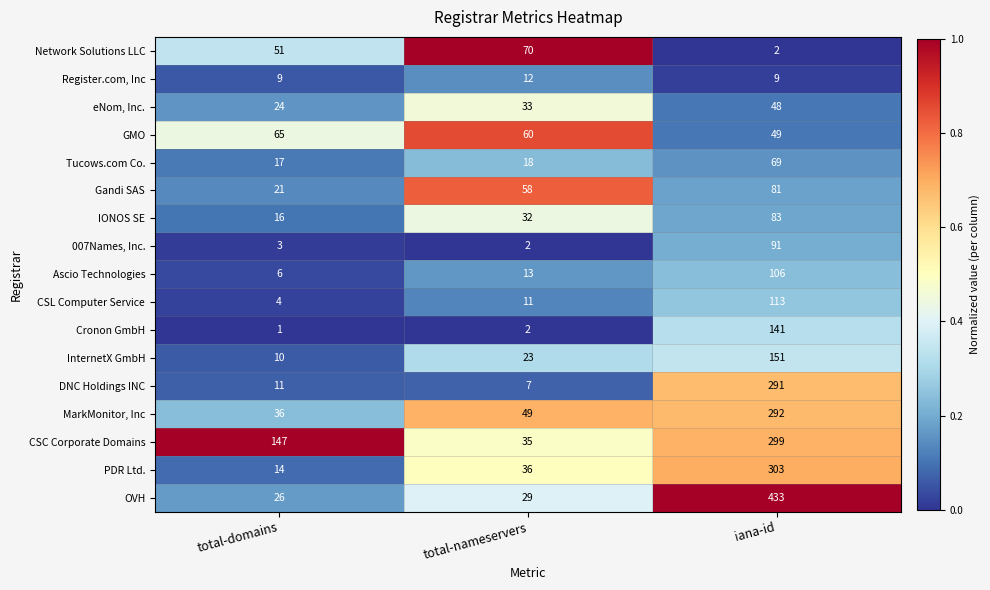

What is the greatest value displayed?

433